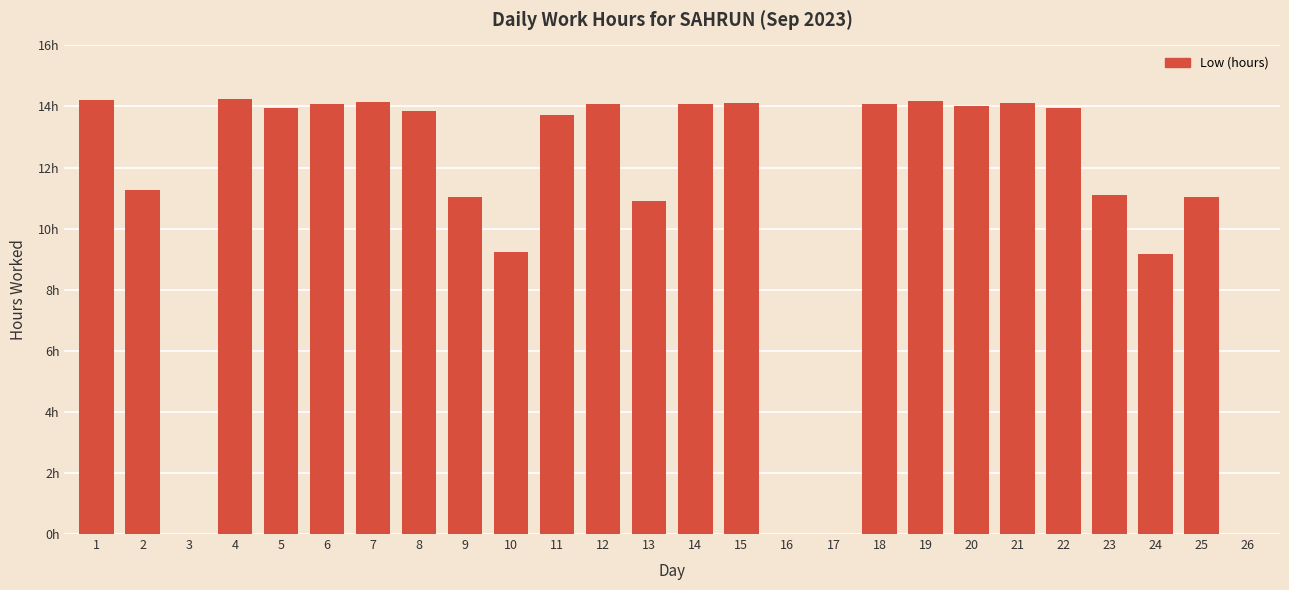

True or false: the data shows 9.3 at 19.

False